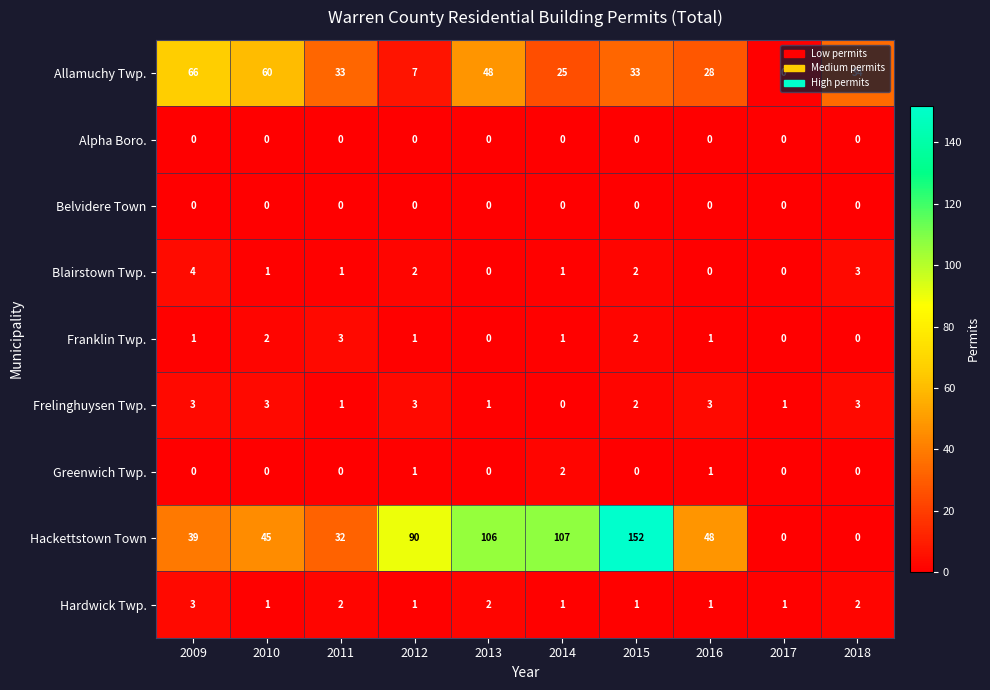

Which series has the largest total across all categories?

Hackettstown Town